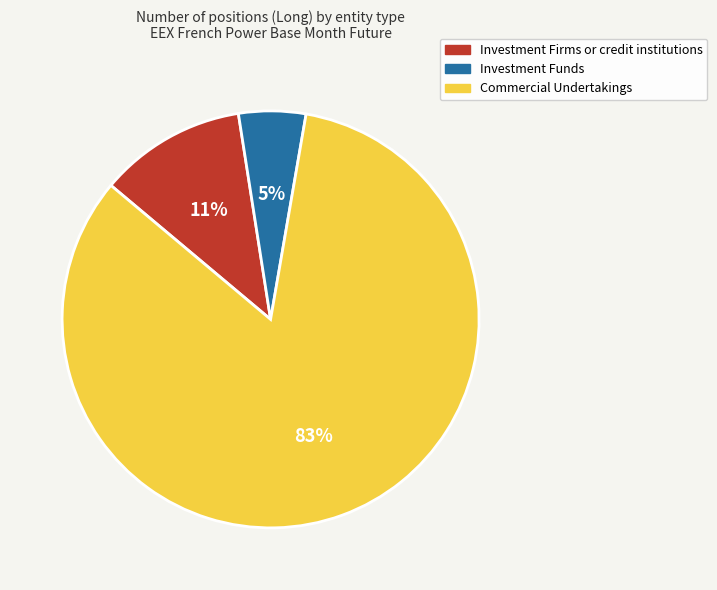

To the nearest percent, what portion does Investment Funds represent?

5%